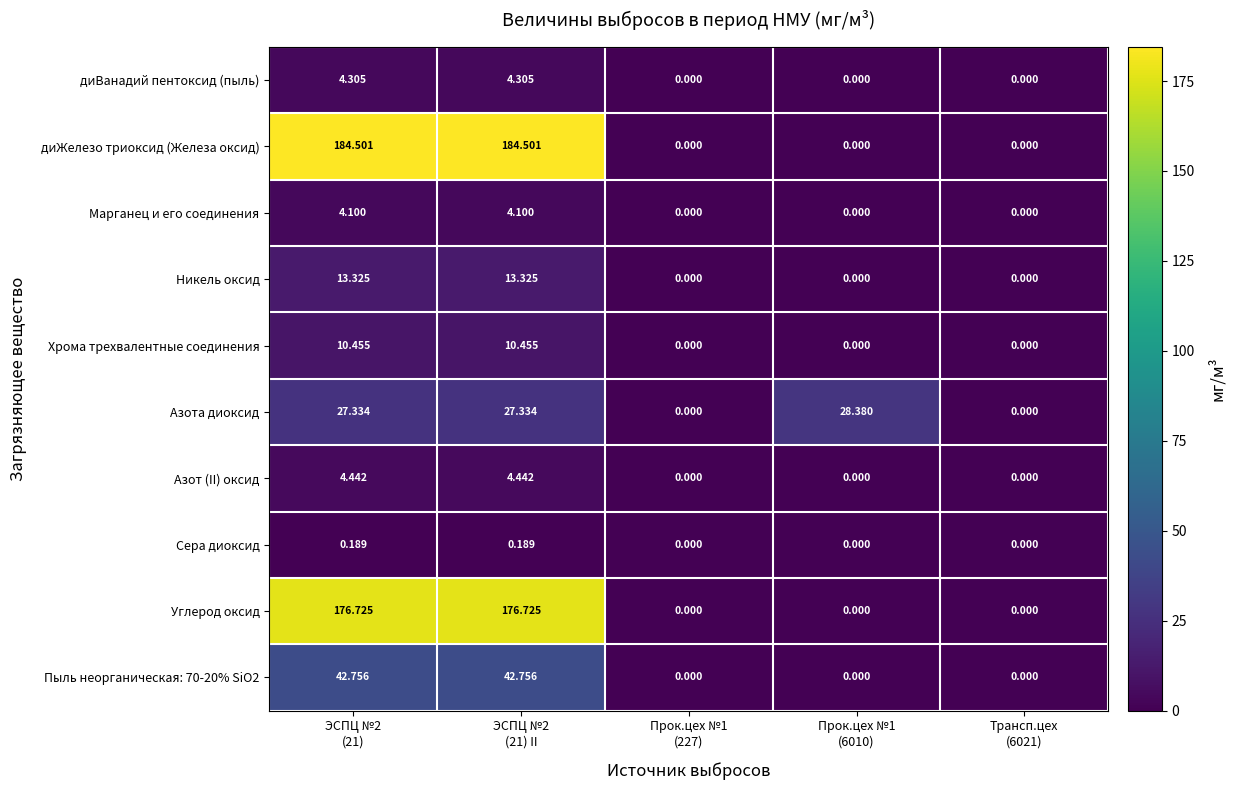

Which series has the largest total across all categories?

диЖелезо триоксид (Железа оксид)